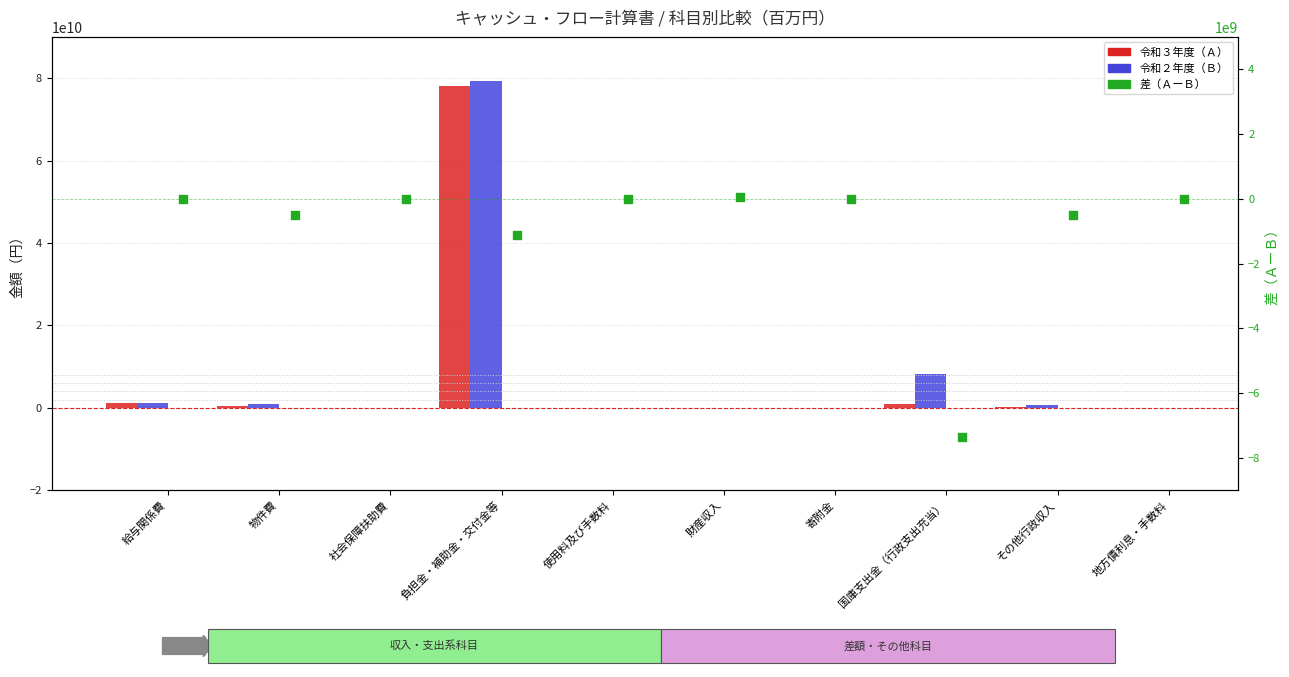

Is the value of 令和３年度（Ａ） at その他行政収入 greater than the value of 令和２年度（Ｂ） at 使用料及び手数料?

Yes